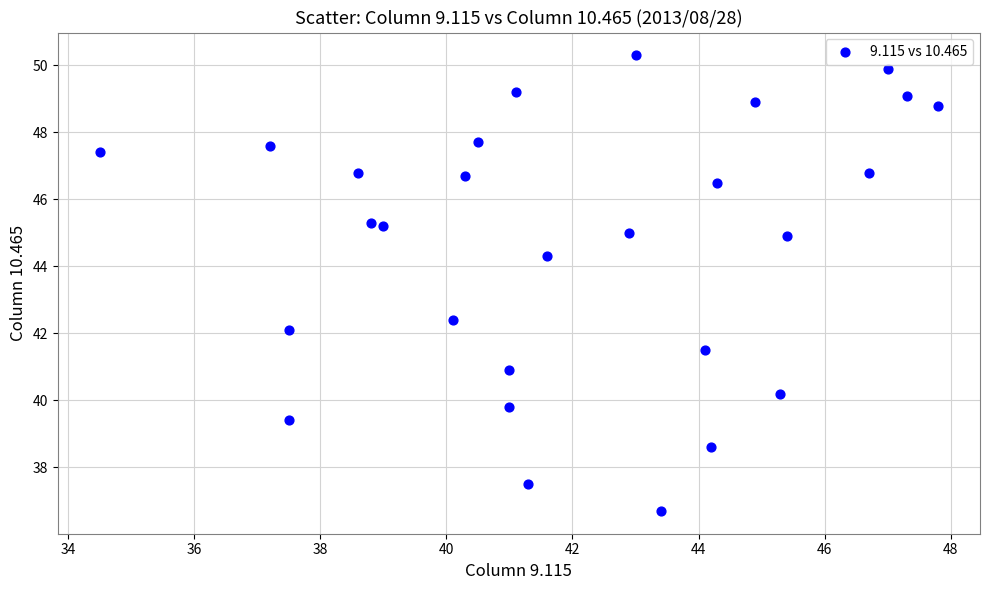

What is the range of X values (max minus min)?

13.3